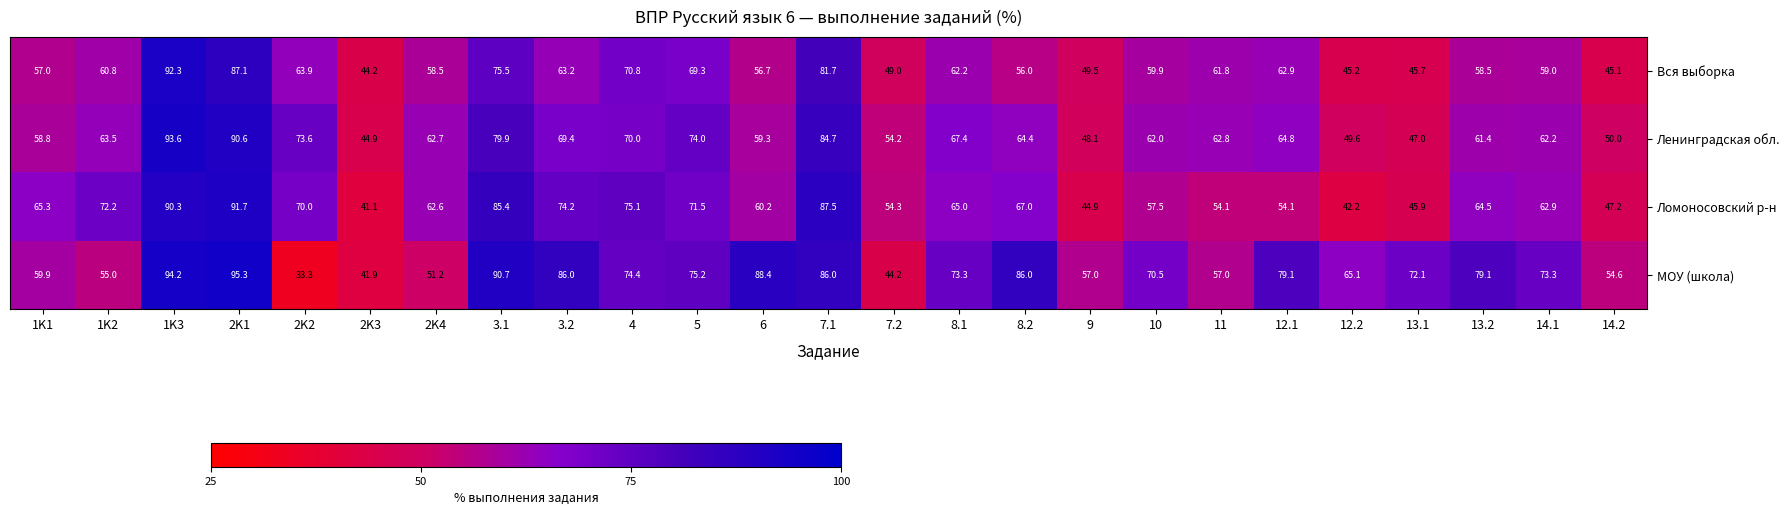

Count the number of categories in the chart.

25